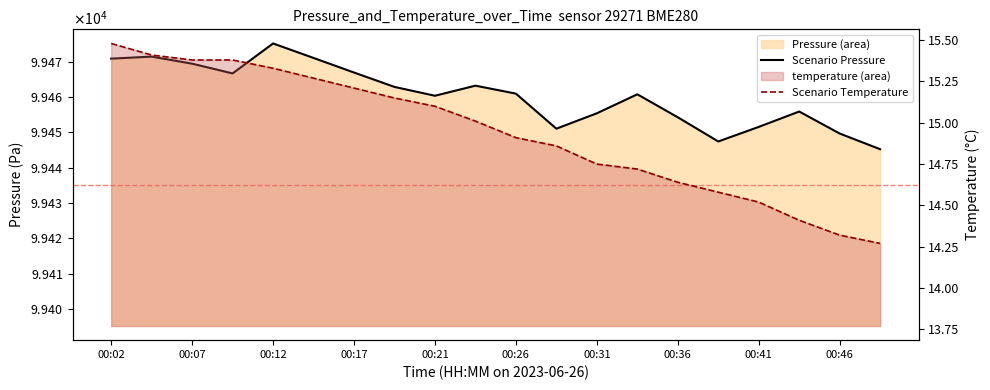

The value of Scenario Temperature at 13 is 20.9. True or false?

False